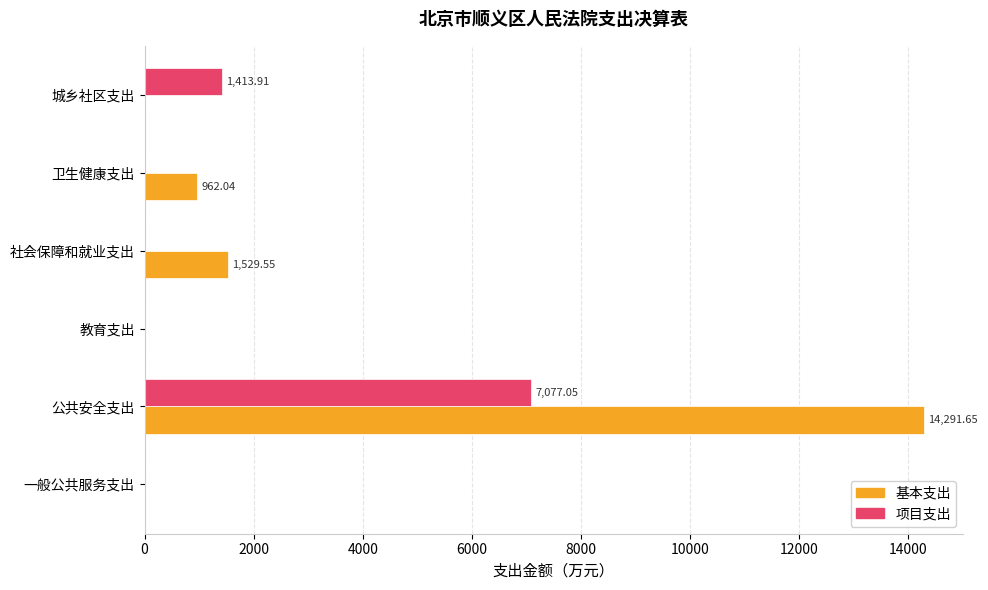

How many series are shown in this chart?

2